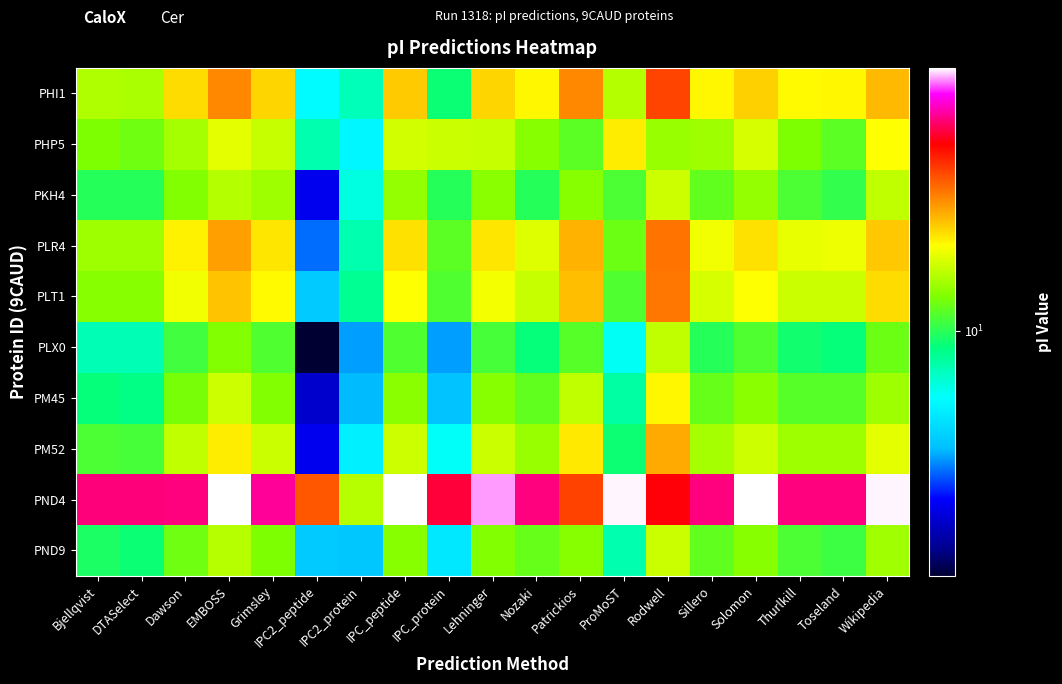

Between Nozaki and Bjellqvist, which is larger?

Nozaki